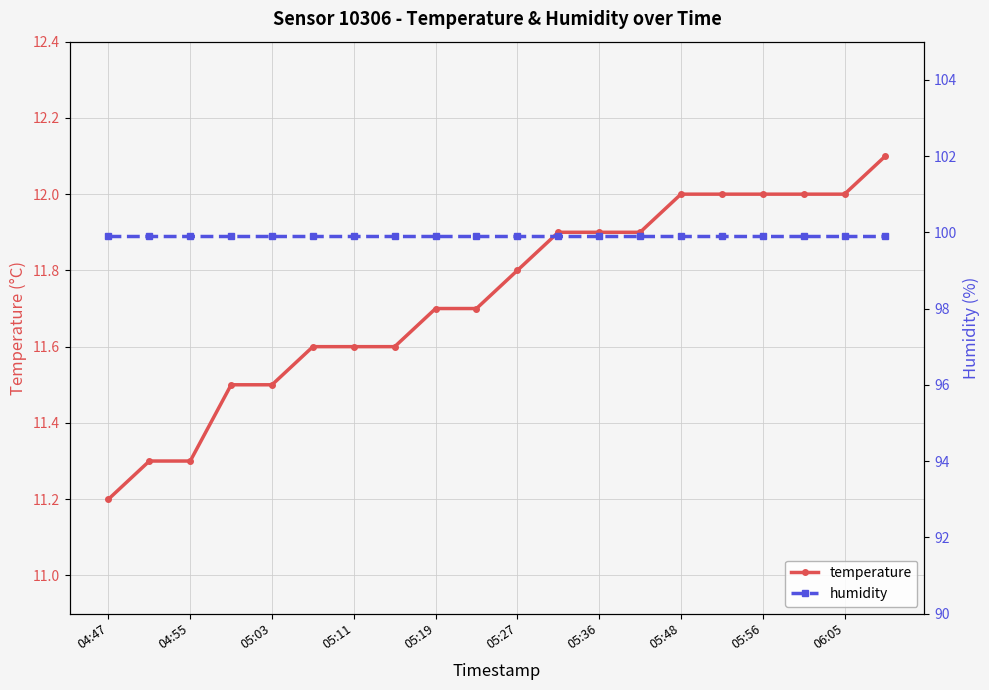

The value of temperature at 05:19 is 5.2. True or false?

False